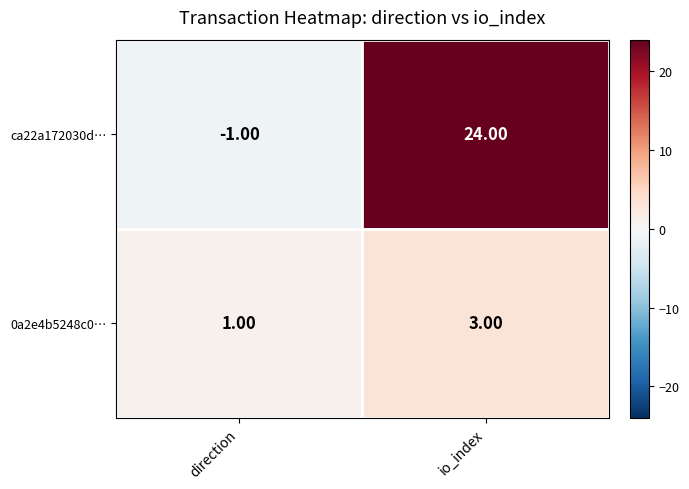

What is the total value across all series at io_index?

27